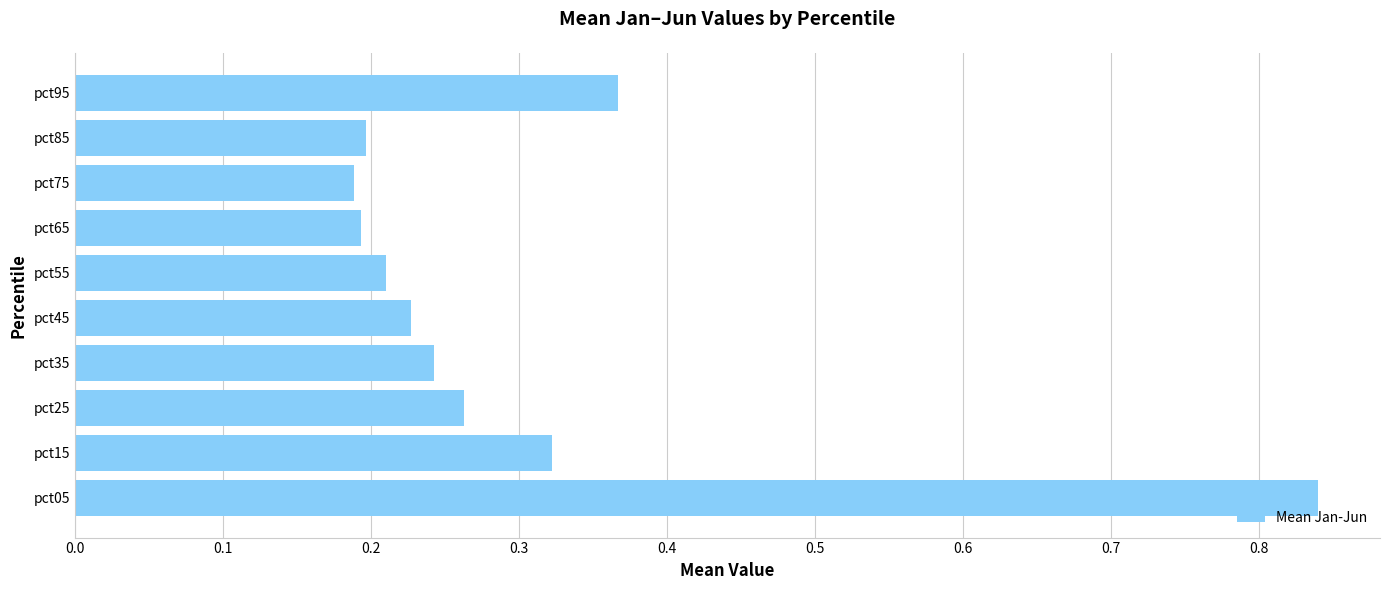

Are the bars grouped side by side (vs. stacked)?

No